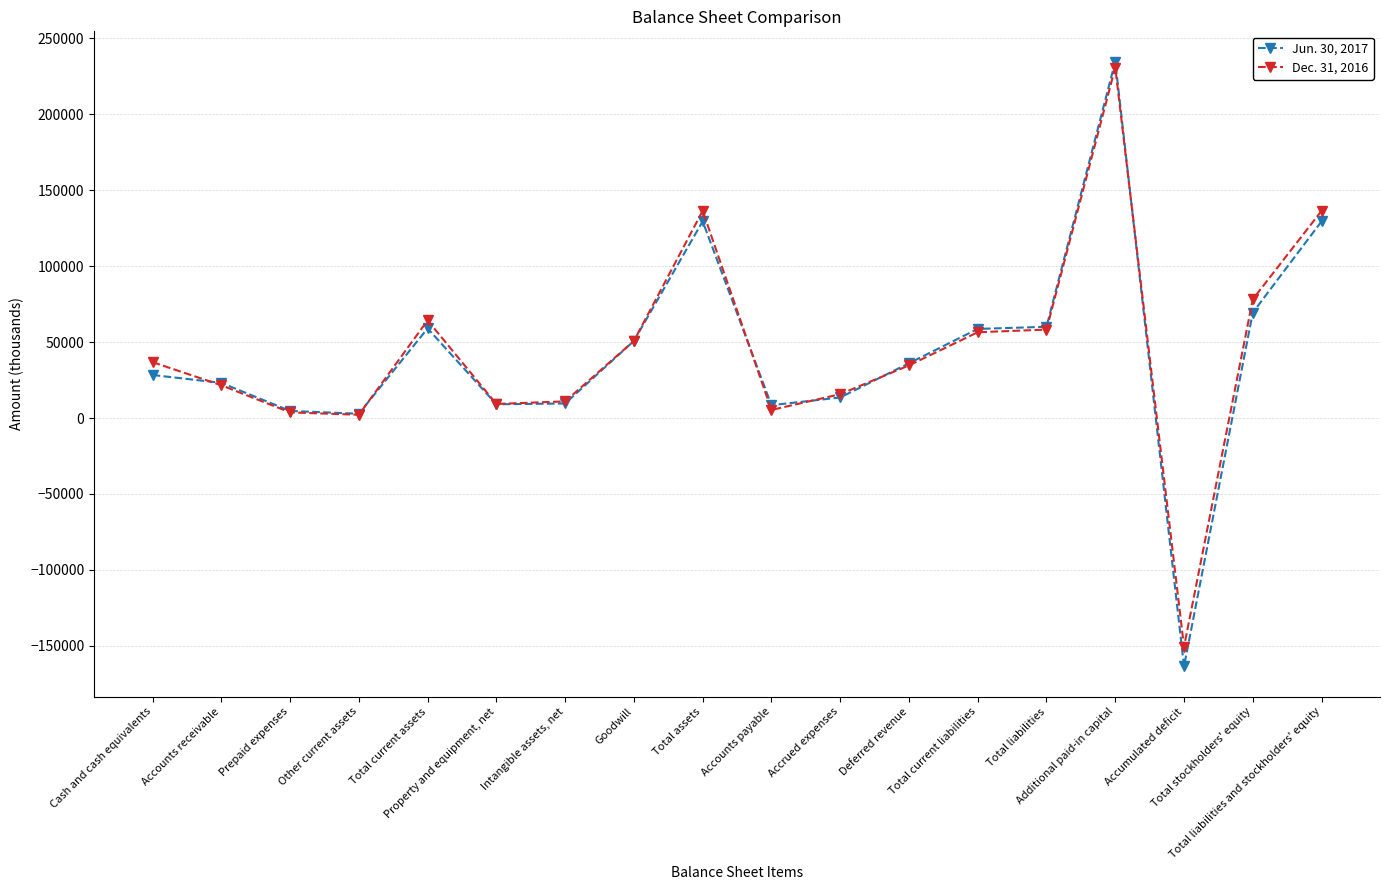

Rank the series by their average value, from lowest to highest.

Jun. 30, 2017, Dec. 31, 2016